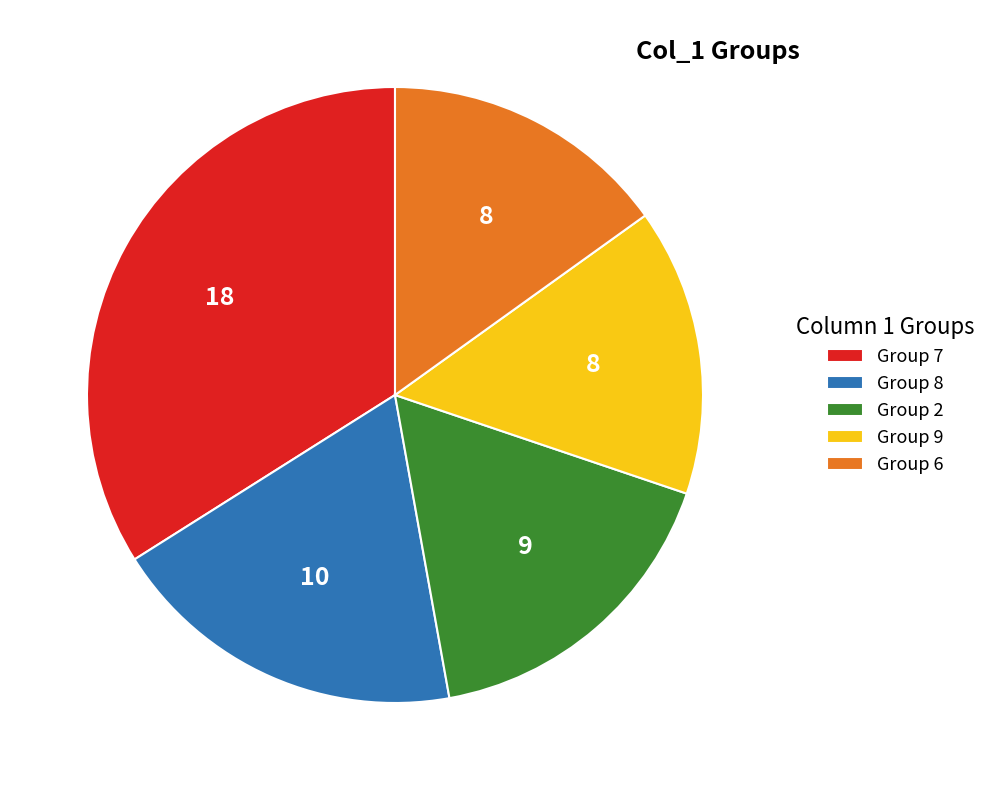

Which has a higher value, Group 6 or Group 8?

Group 8